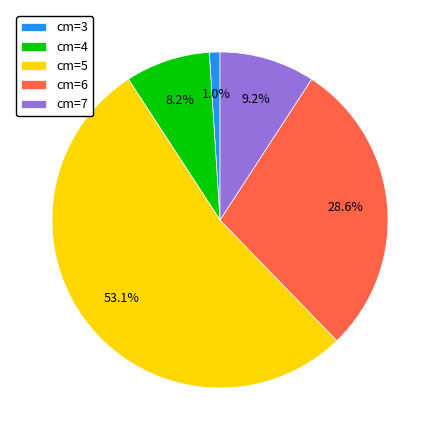

Do cm=3 and cm=7 together represent more than half of the pie?

No